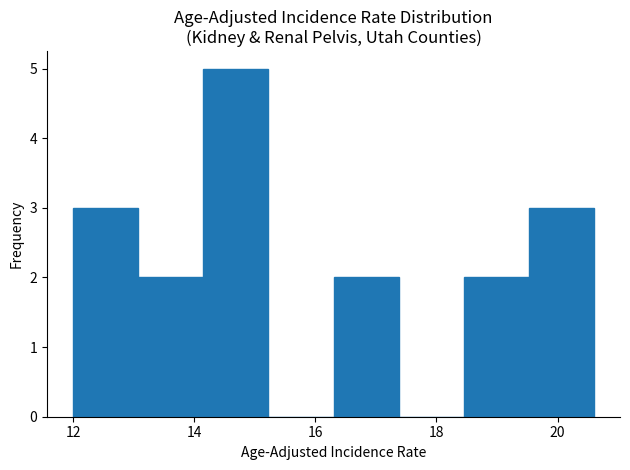

Reading left to right, list every bar in this chart as the range it spans on the x-axis followed by its height. Neither the bar edges nor the heights are printed on the chart, so give them approximately, as read against the axes.

12.0 to 13.0: 3
13.0 to 14.2: 2
14.2 to 15.2: 5
15.2 to 16.4: 0
16.4 to 17.4: 2
17.4 to 18.4: 0
18.4 to 19.6: 2
19.6 to 20.6: 3